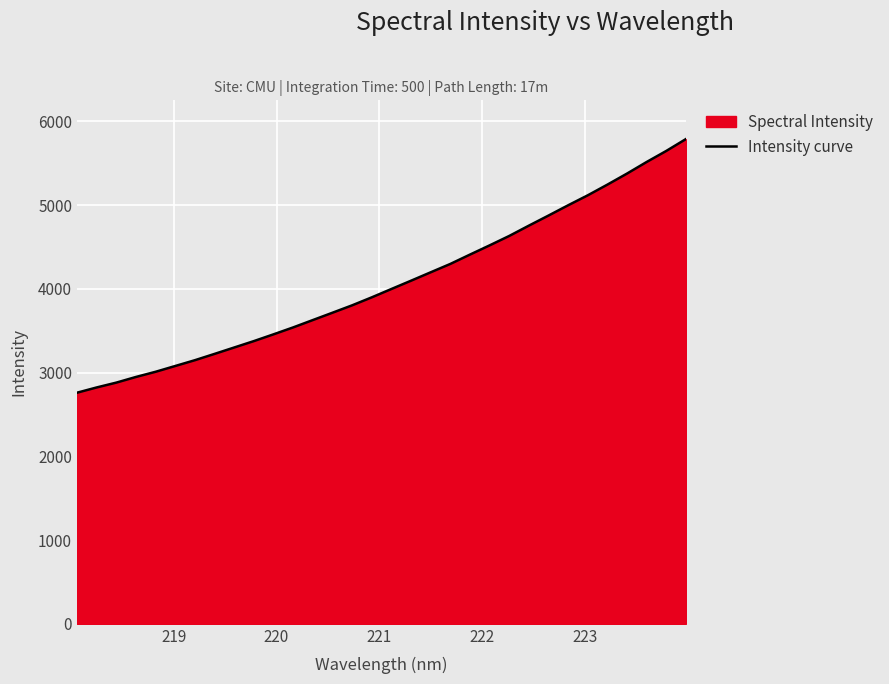

Does the chart display data point markers on the line(s)?

No